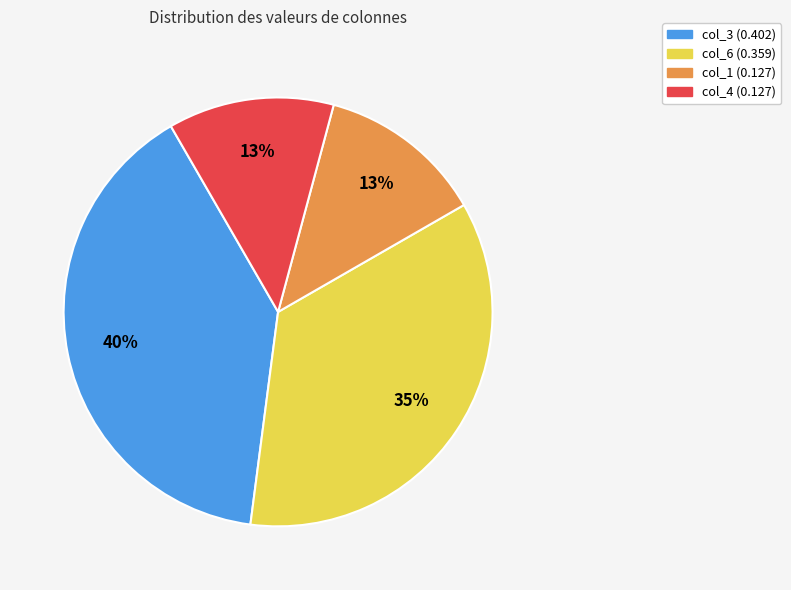

Is there any slice that represents more than half of the pie?

No